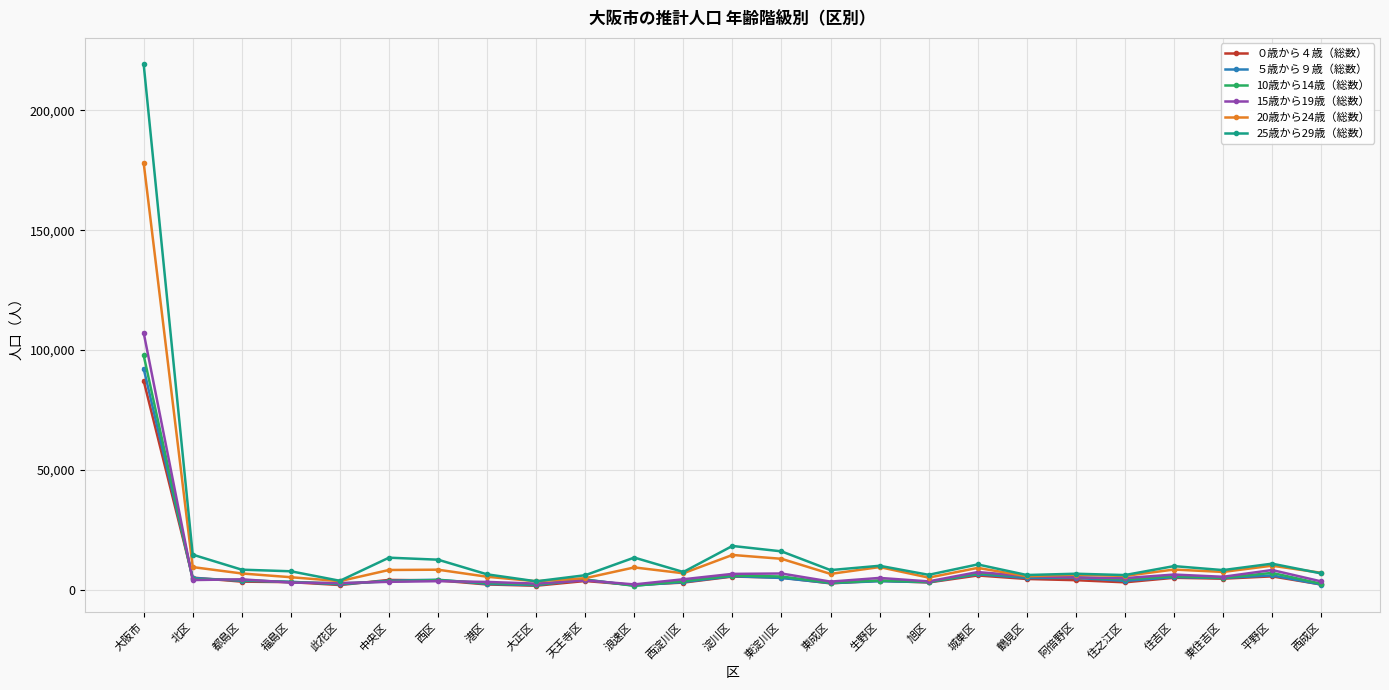

At which category does the chart reach its peak across all series?

大阪市